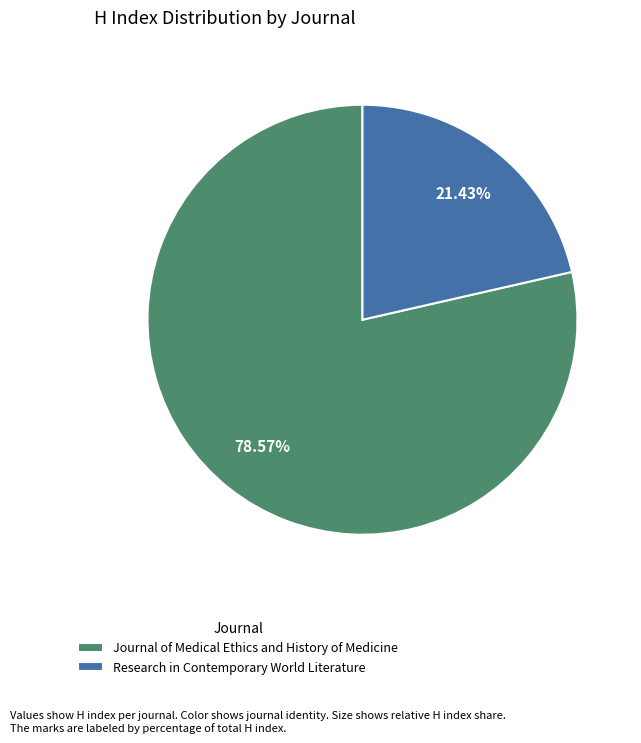

What is the smallest slice in the pie chart?

Research in Contemporary World Literature